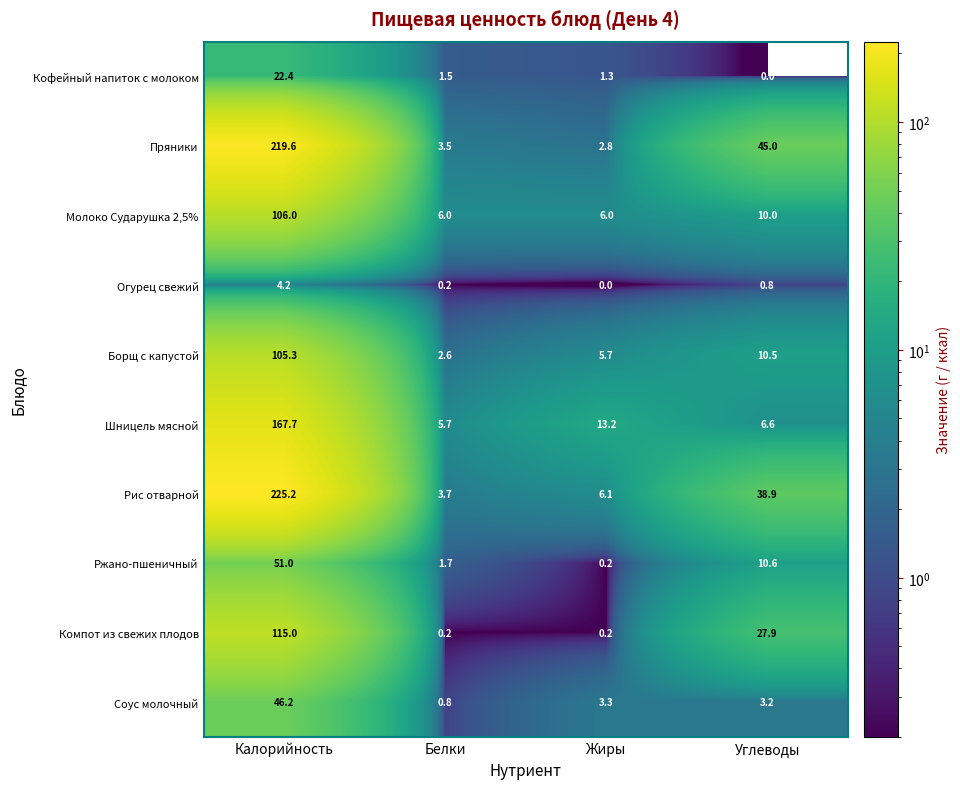

The value of Пряники at Углеводы is 45.0. True or false?

True